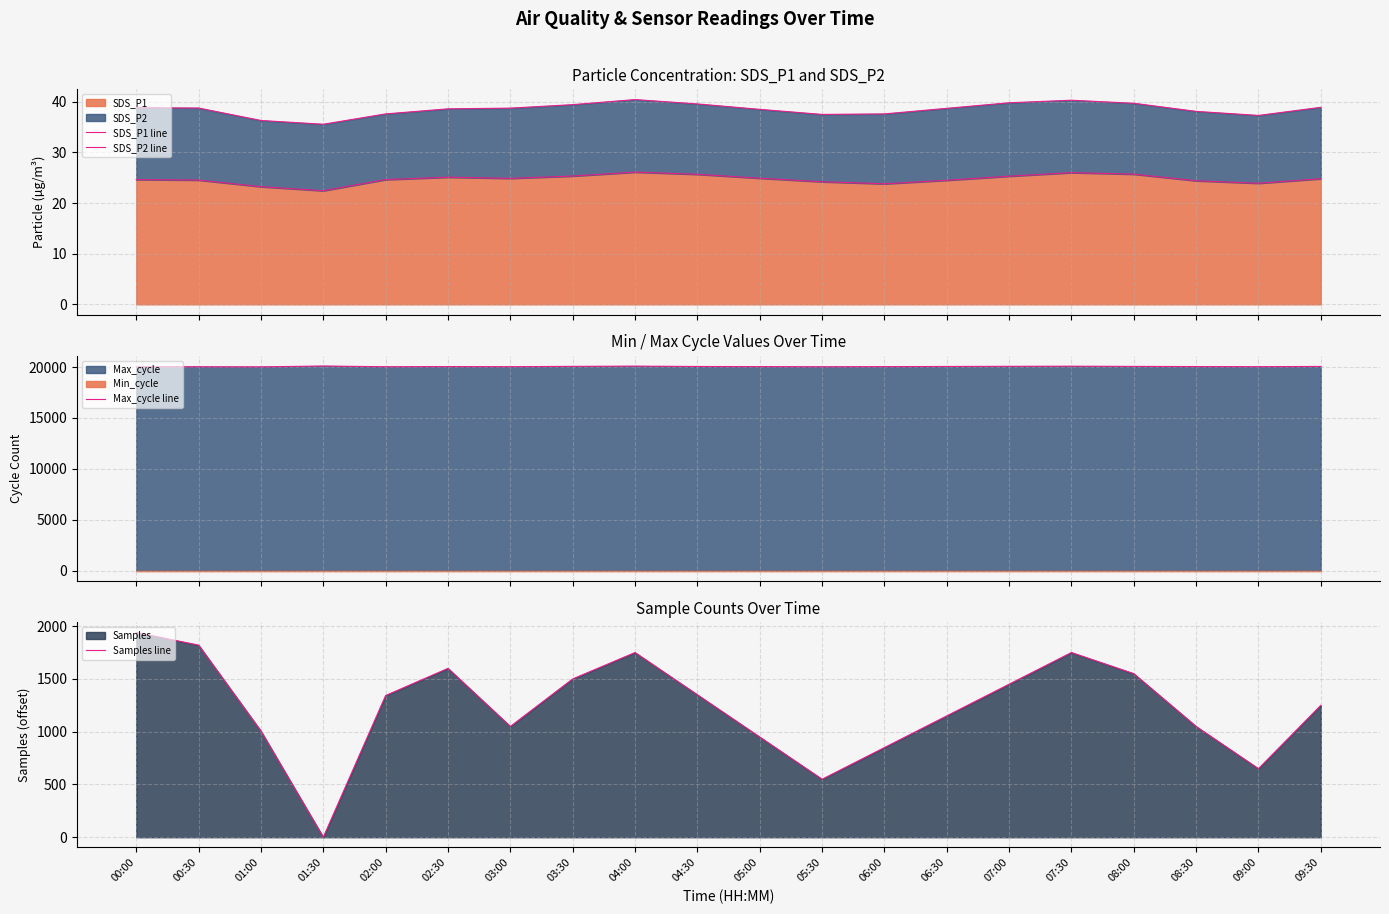

Reading right to left, transcribe all the data shown in this chart.

SDS_P1 line: 24.8	23.9	24.4	25.7	26.0	25.3	24.5	23.8	24.2	24.9	25.7	26.1	25.3	24.9	25.1	24.6	22.4	23.2	24.5	24.6
SDS_P2 line: 38.9	37.3	38.1	39.7	40.3	39.8	38.7	37.6	37.5	38.5	39.6	40.4	39.4	38.7	38.6	37.6	35.6	36.3	38.8	38.8
Max_cycle line: 20058.0	20033.0	20047.0	20062.0	20083.0	20071.0	20056.0	20039.0	20028.0	20041.0	20054.0	20089.0	20067.0	20033.0	20045.0	20029.0	20100.0	20018.0	20030.0	20026.0
Samples line: 1249.0	649.0	1049.0	1549.0	1749.0	1449.0	1149.0	849.0	549.0	949.0	1349.0	1749.0	1499.0	1049.0	1599.0	1342.0	0.0	1005.0	1819.0	1939.0